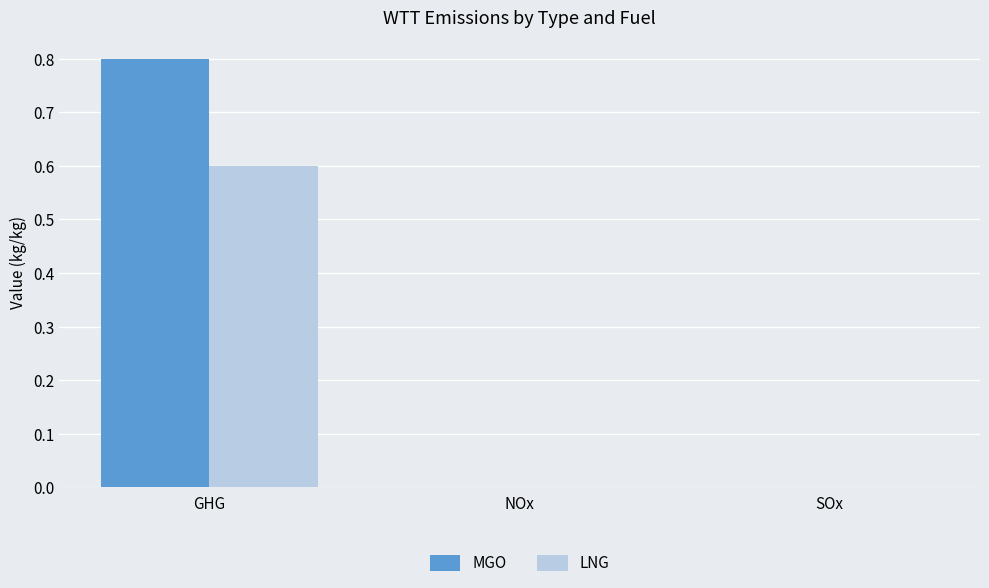

What are all the series names shown in the legend?

MGO, LNG